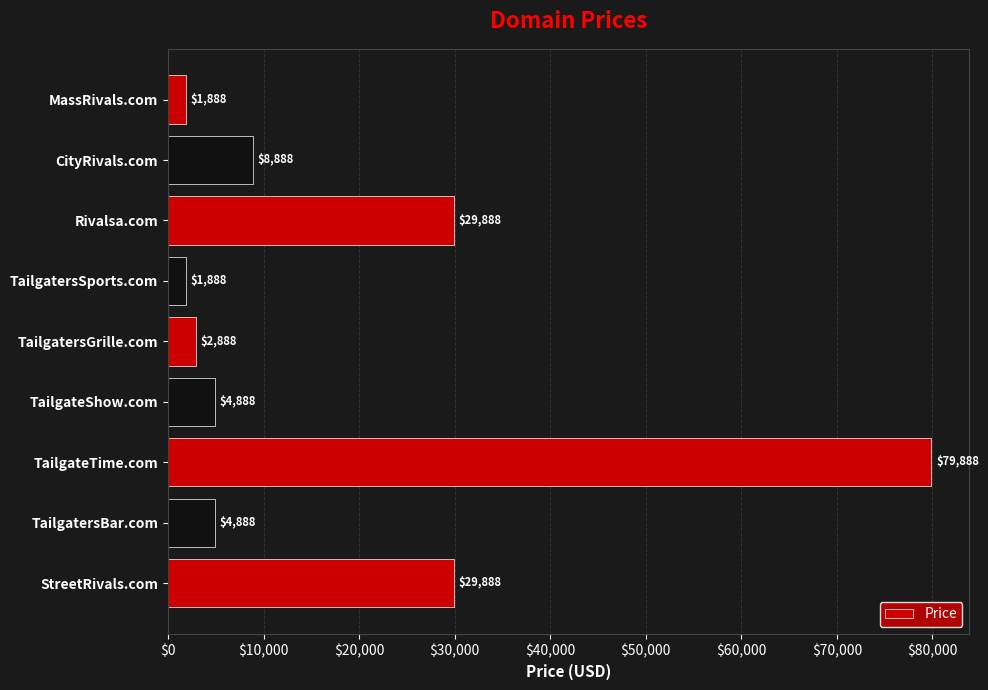

What is the difference between the values at TailgatersSports.com and TailgateTime.com?

78000